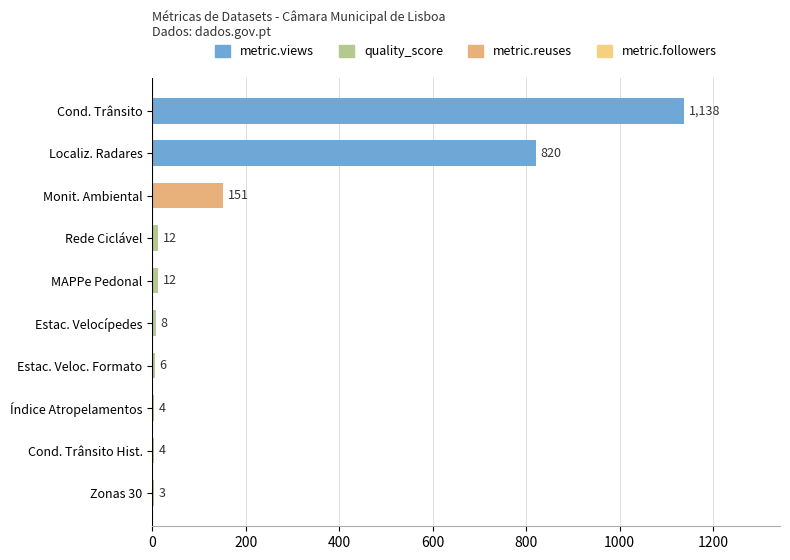

Reading top to bottom, transcribe all the data shown in this chart.

Cond. Trânsito=1138	Localiz. Radares=820	Monit. Ambiental=151	Rede Ciclável=12	MAPPe Pedonal=12	Estac. Velocípedes=8	Estac. Veloc. Formato=6	Índice Atropelamentos=4	Cond. Trânsito Hist.=4	Zonas 30=3